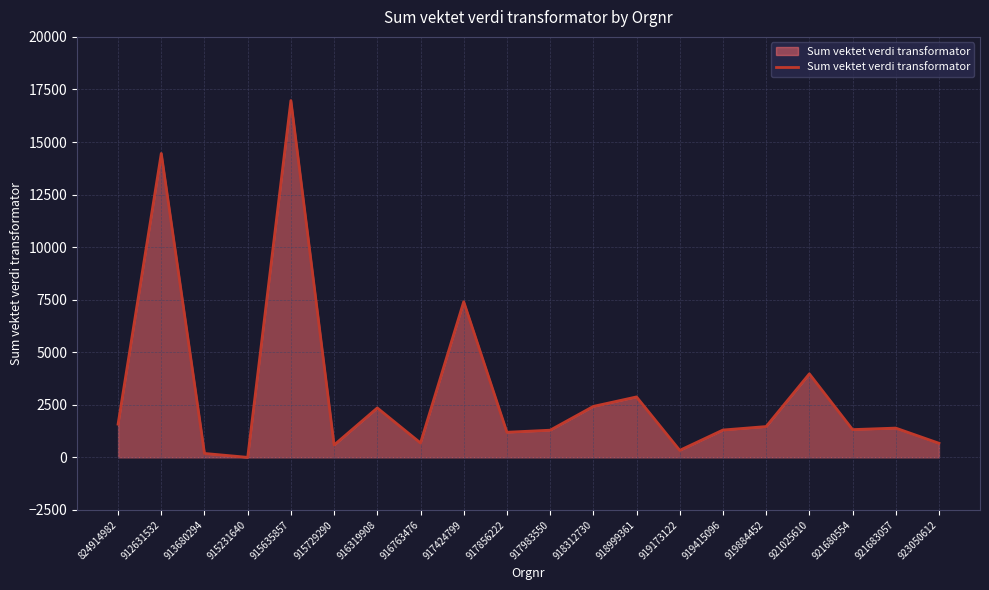

What is the difference between the maximum and minimum values?

16970.1